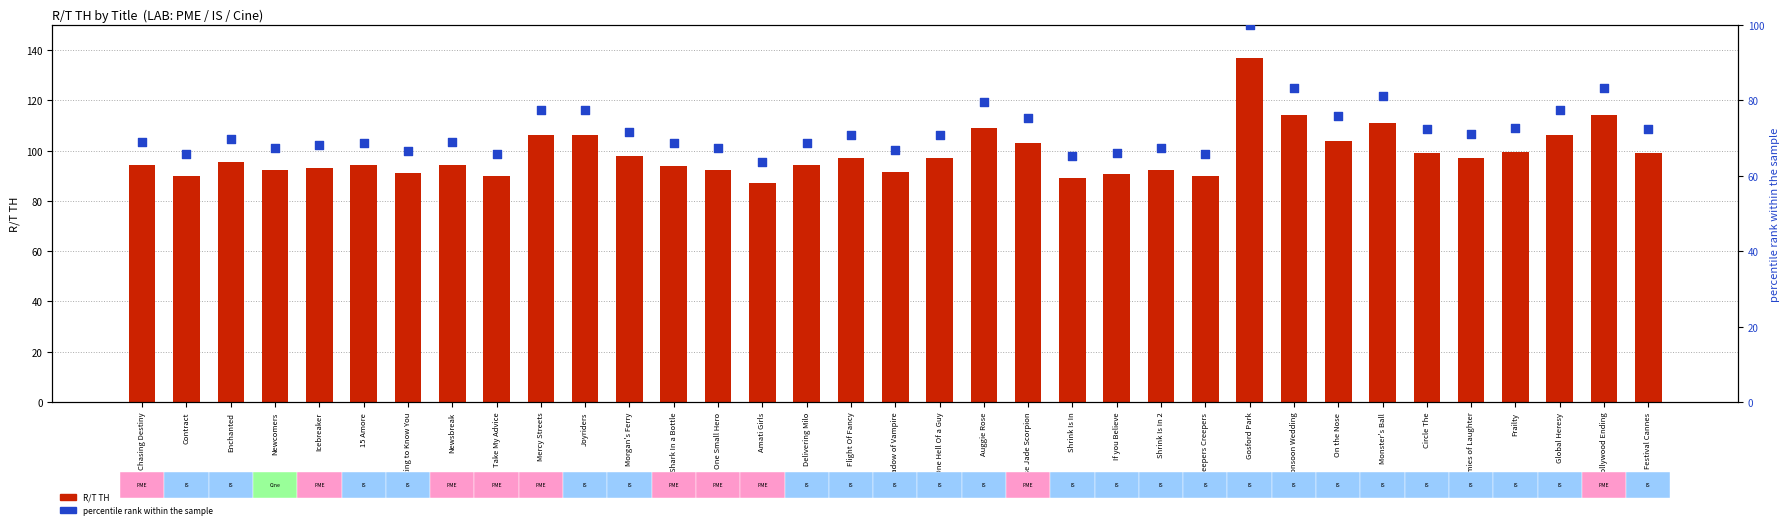

At how many categories does at least one series exceed 117?

1